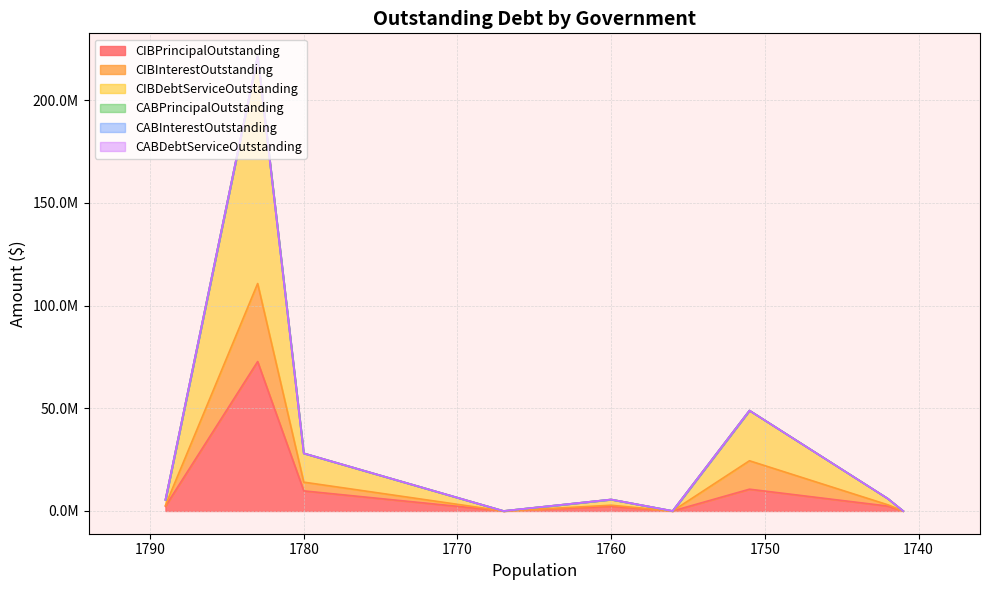

True or false: CABInterestOutstanding and CABPrincipalOutstanding intersect in this chart.

False